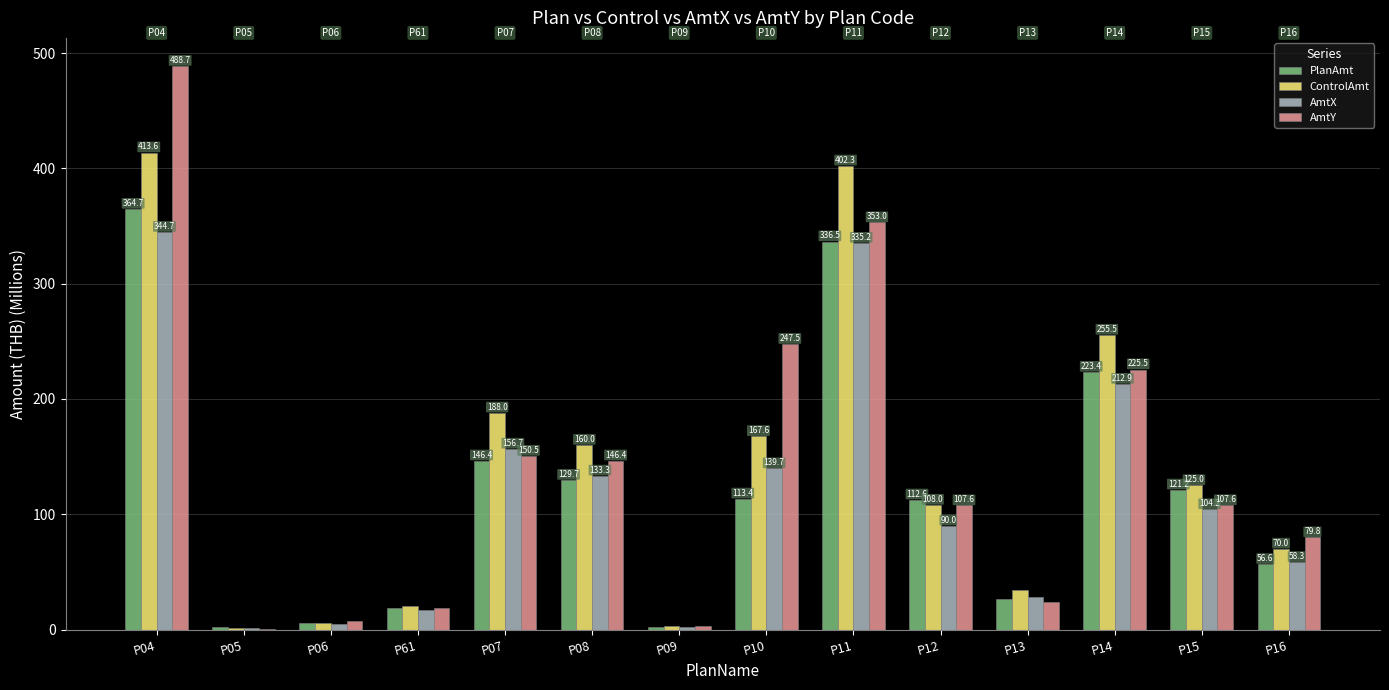

Where does the AmtX series first go above 104?

P04